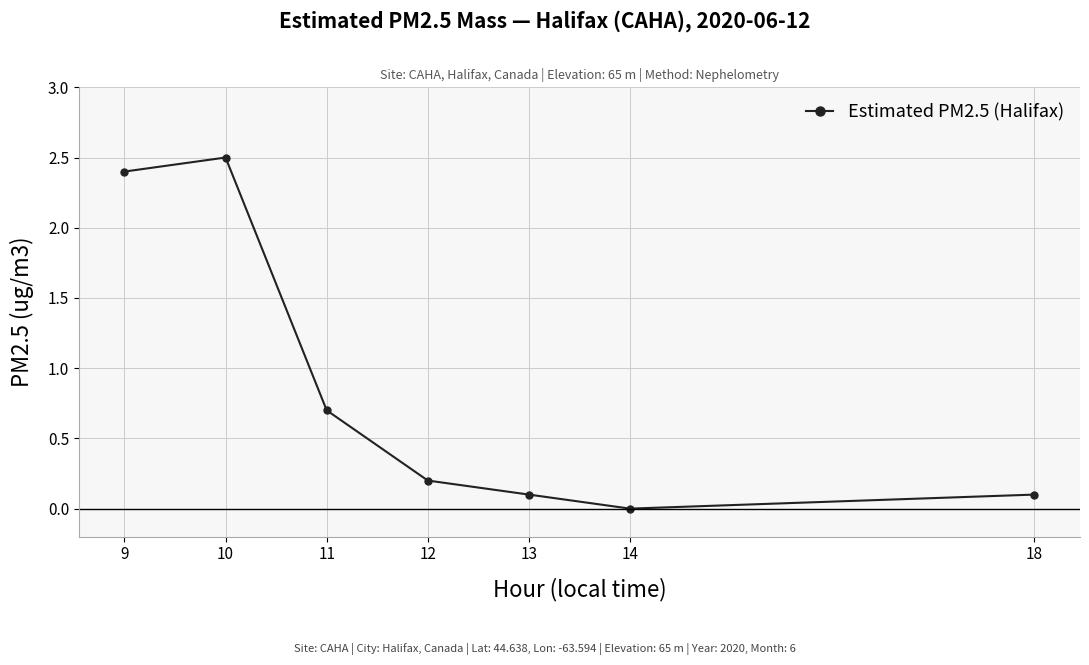

How many values exceed 0?

6